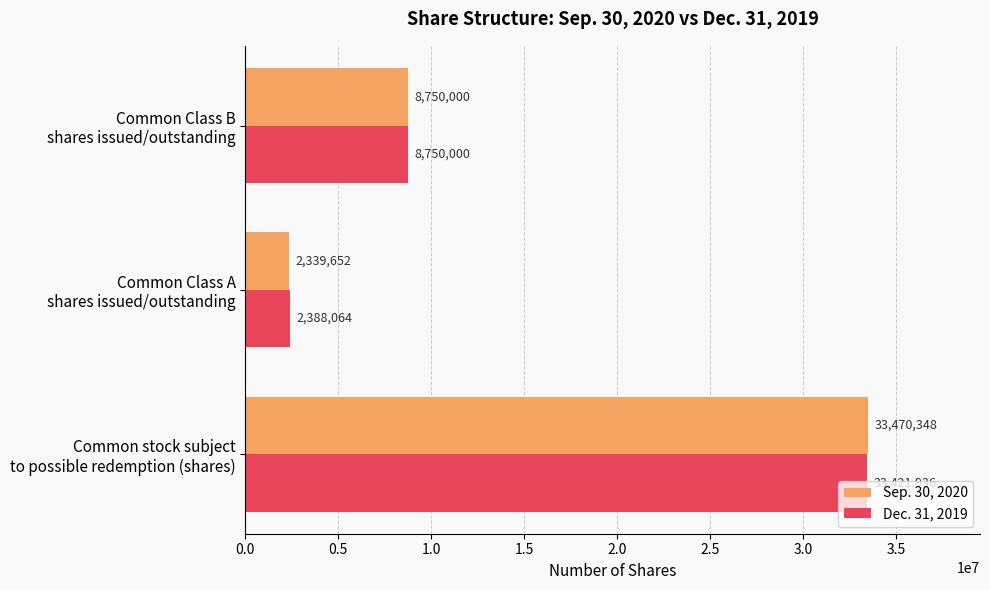

What is the maximum value shown in the chart?

33470348